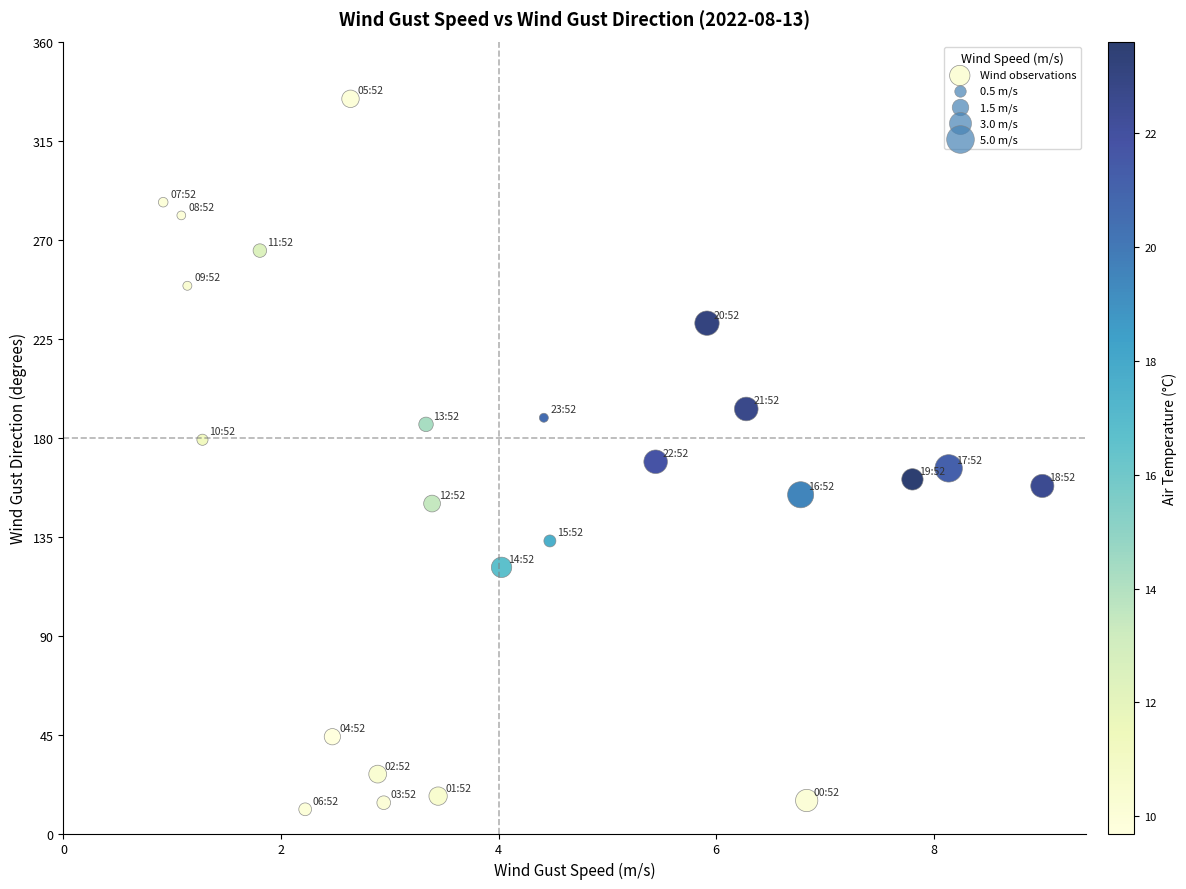

What is the range of Y values (max minus min)?

323